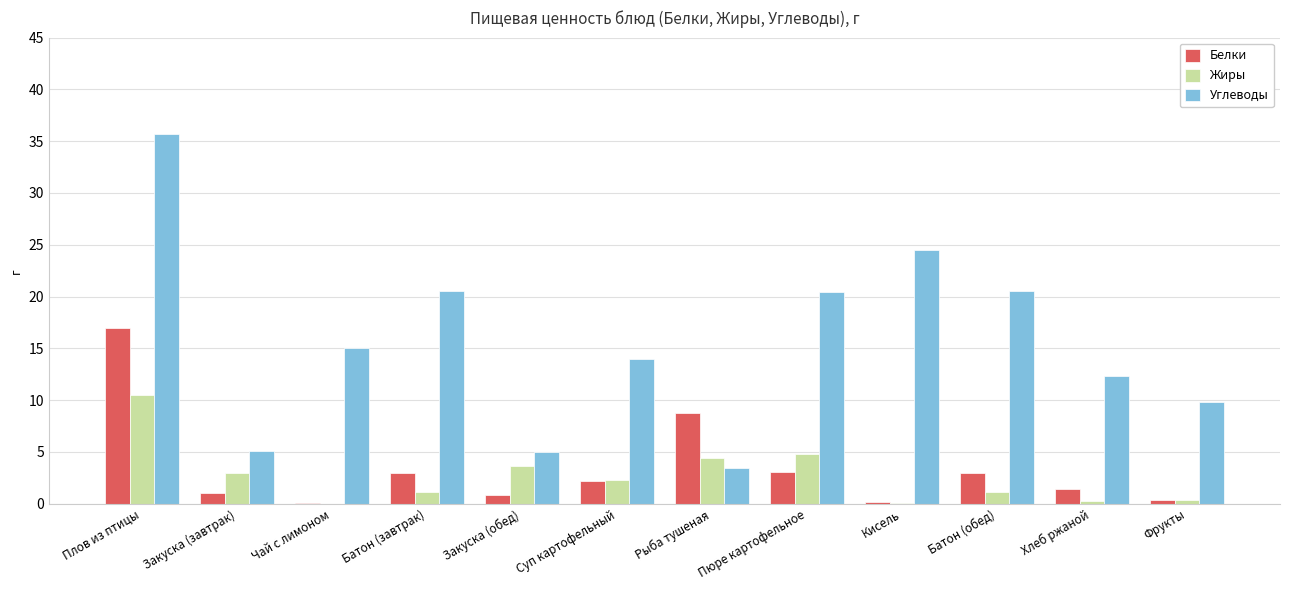

At which category does the chart reach its peak across all series?

Плов из птицы